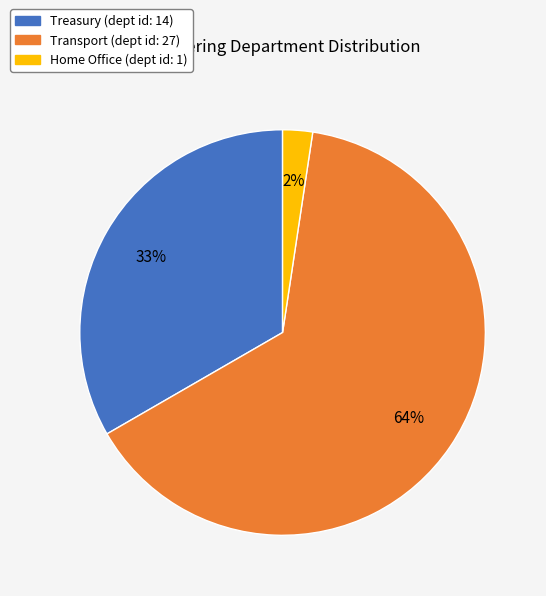

Which category accounts for the majority?

Transport